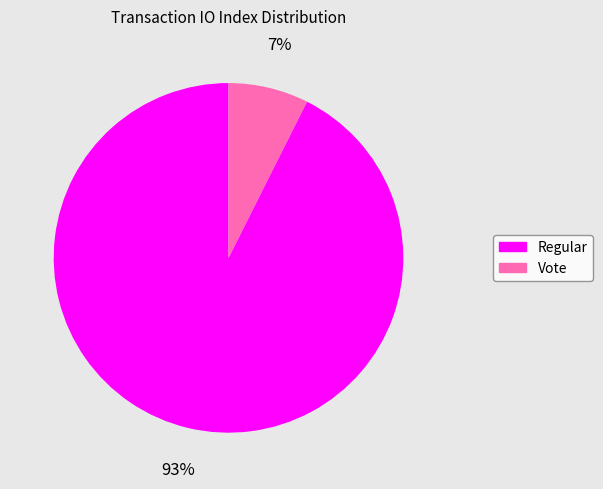

To the nearest percent, what portion does Regular represent?

93%